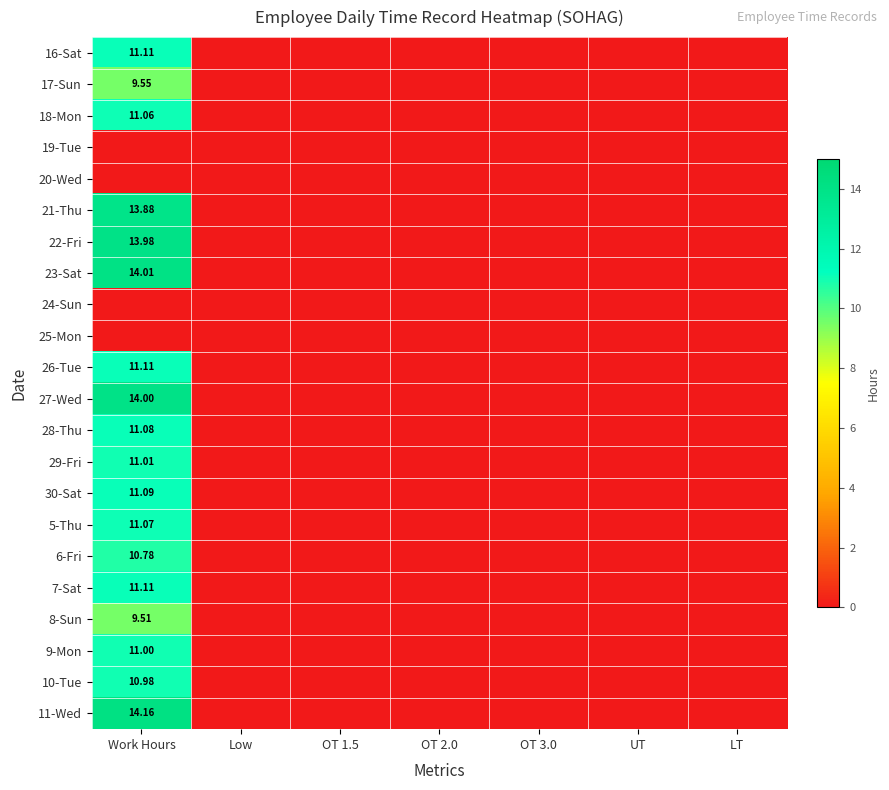

What is the highest value of the 7-Sat series?

11.1